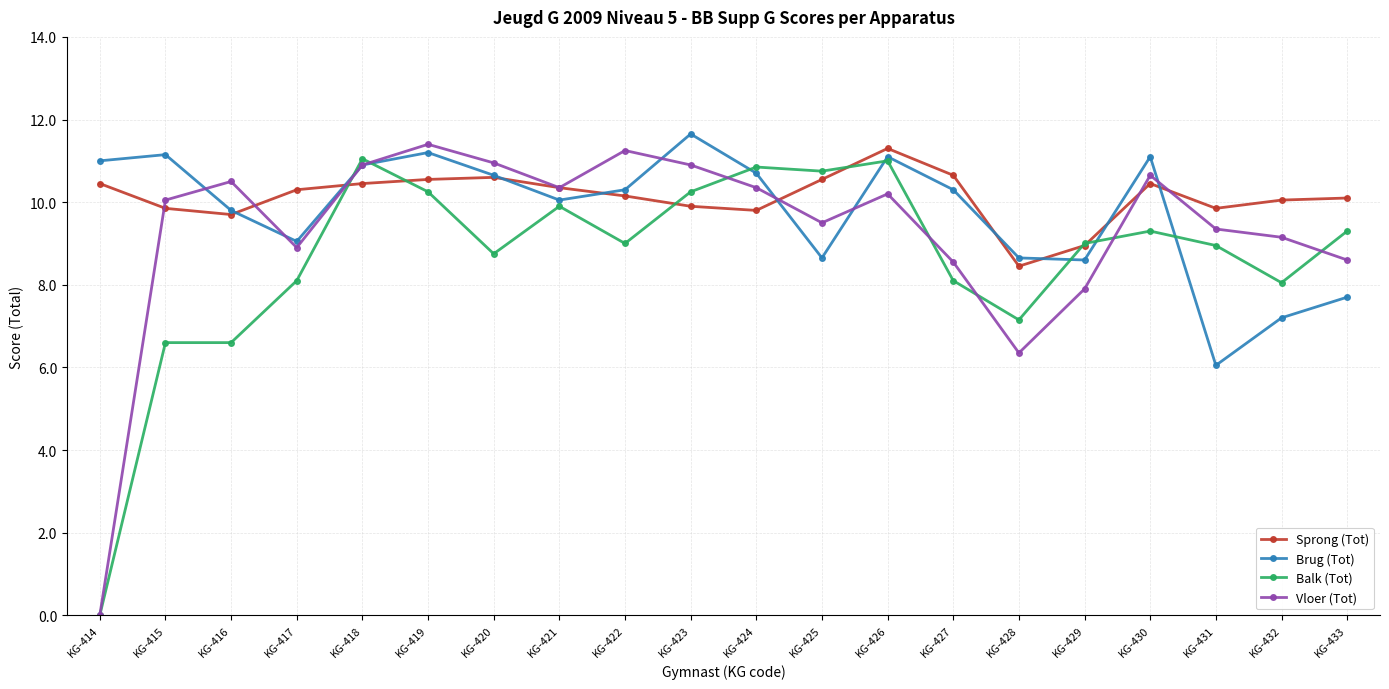

Rank the series by their average value, from highest to lowest.

Sprong (Tot), Brug (Tot), Vloer (Tot), Balk (Tot)